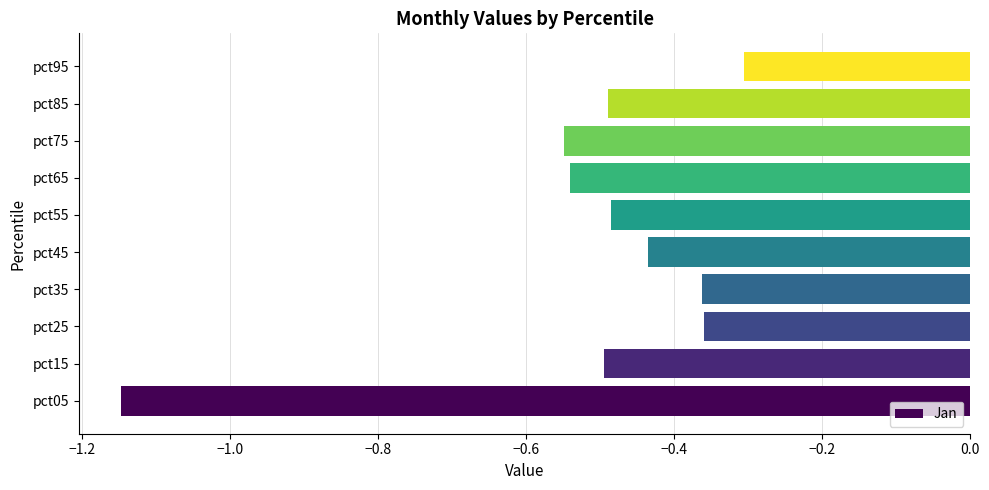

True or false: the data shows -0.2 at pct65.

False